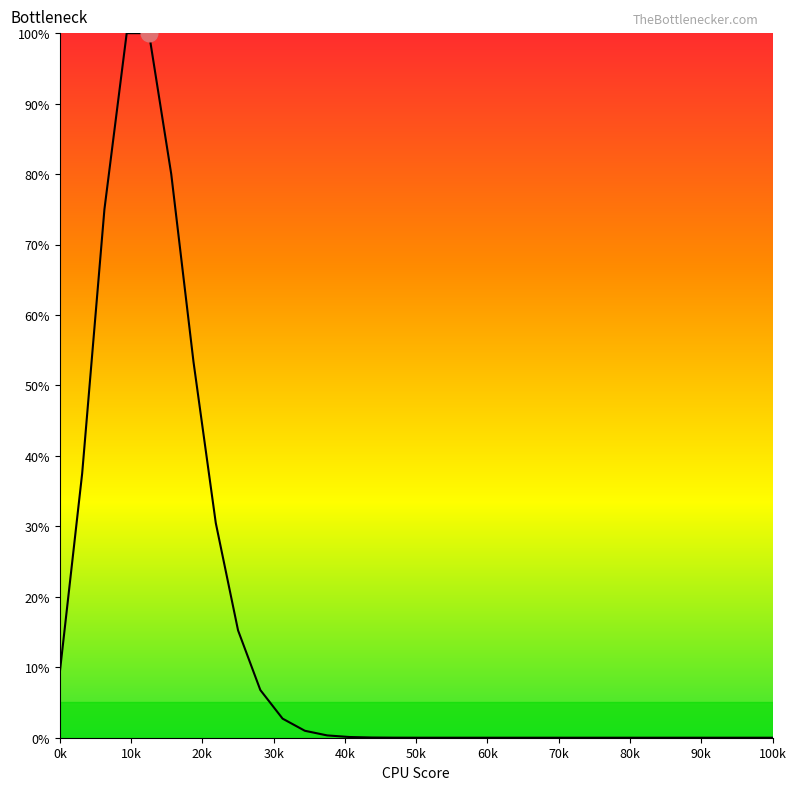

What is the difference between the maximum and minimum values?

100.0